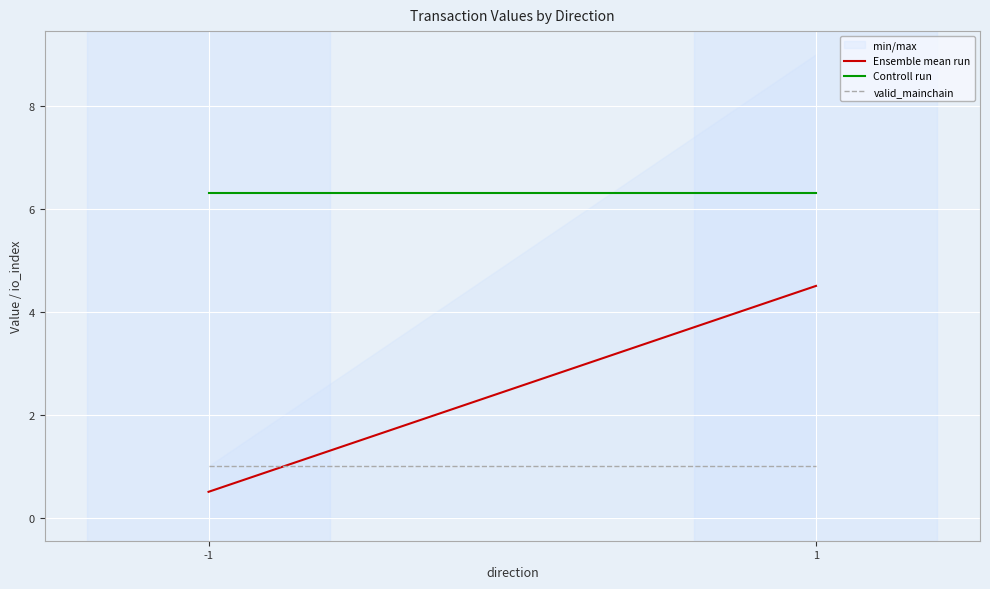

How many distinct data groups are displayed?

1